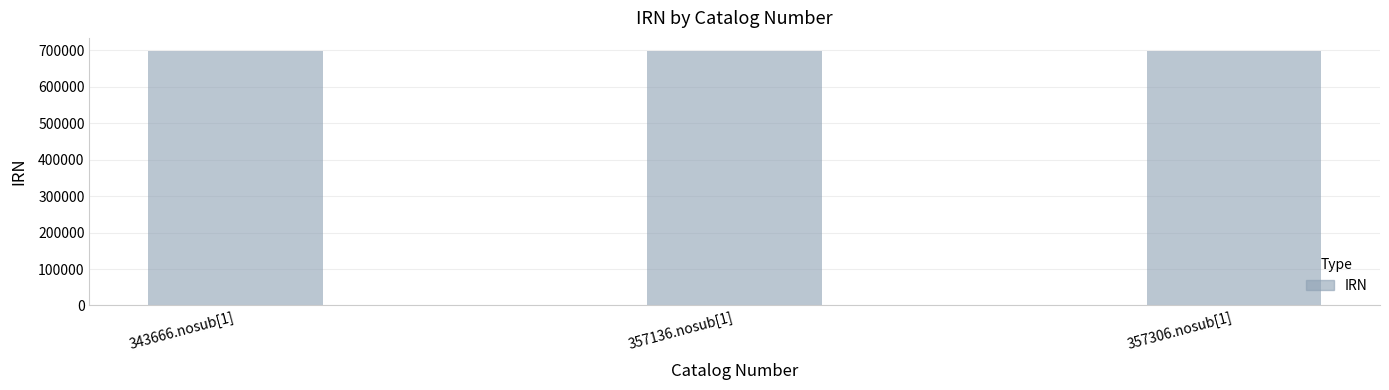

Approximately how many times larger is the value at 357136.nosub[1] compared to 357306.nosub[1]?

1.0